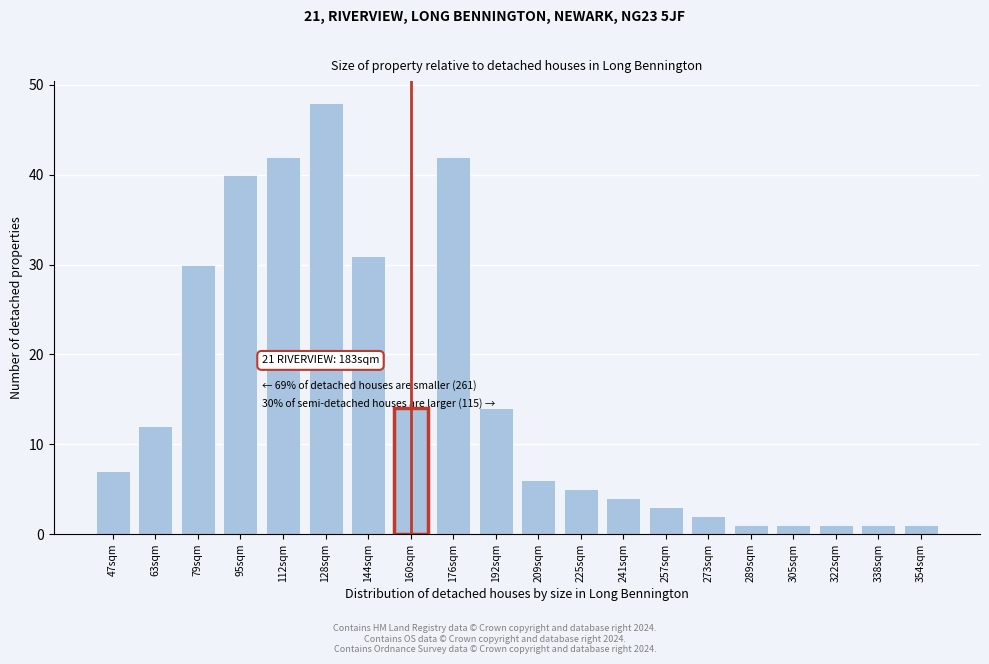

Reading right to left, list all the values displayed in this chart.

1	1	1	1	1	2	3	4	5	6	14	42	14	31	48	42	40	30	12	7